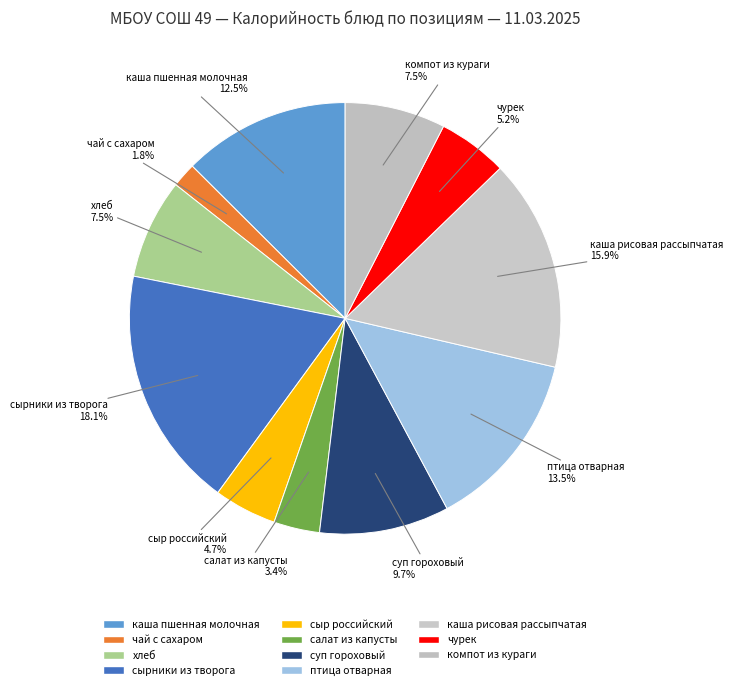

How many segments does this pie chart have?

11